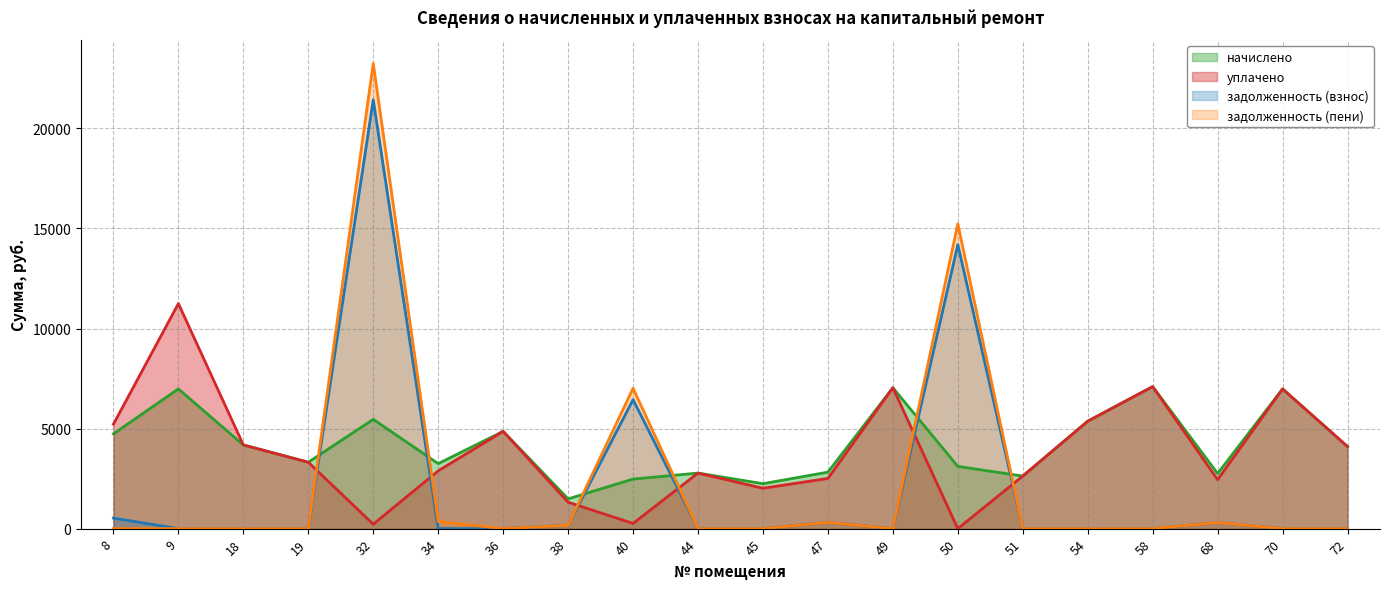

Reading right to left, list all the values displayed in this chart.

начислено: 72=4101.1	70=6981.1	68=2753.3	58=7096.3	54=5368.3	51=2626.6	50=3110.4	49=7038.7	47=2822.4	45=2246.4	44=2776.3	40=2476.8	38=1486.1	36=4861.4	34=3248.6	32=5460.5	19=3317.8	18=4181.8	9=6981.1	8=4734.7
уплачено: 72=4101.1	70=6981.1	68=2447.4	58=7096.3	54=5368.3	51=2626.6	50=0.0	49=7038.7	47=2508.8	45=2016.3	44=2776.3	40=258.0	38=1321.0	36=4861.4	34=2887.7	32=218.0	19=3317.8	18=4181.8	9=11245.4	8=5219.7
задолженность (взнос): 72=0.0	70=0.0	68=305.9	58=0.0	54=0.0	51=0.0	50=14193.1	49=0.0	47=313.6	45=0.0	44=0.0	40=6445.6	38=165.1	36=0.0	34=0.0	32=21425.5	19=0.0	18=0.0	9=0.0	8=526.1
задолженность (пени): 72=0.0	70=0.0	68=305.9	58=0.0	54=0.0	51=0.0	50=15229.9	49=0.0	47=313.6	45=0.0	44=0.0	40=7013.2	38=165.1	36=0.0	34=361.0	32=23245.7	19=0.0	18=0.0	9=0.0	8=0.0